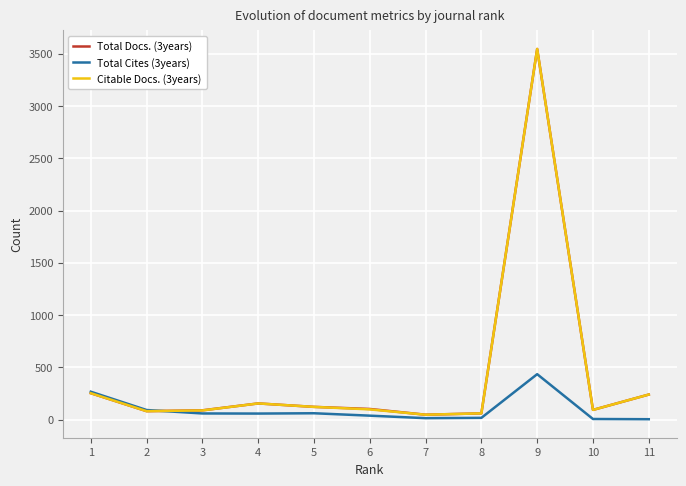

At which category is the sum across all series the highest?

9